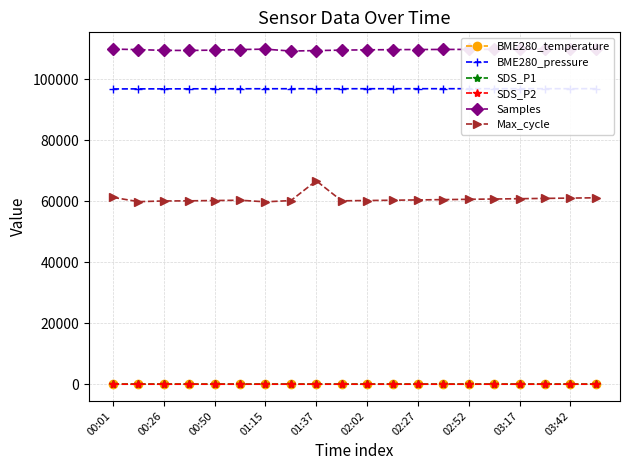

True or false: Max_cycle and BME280_temperature cross at least once.

False